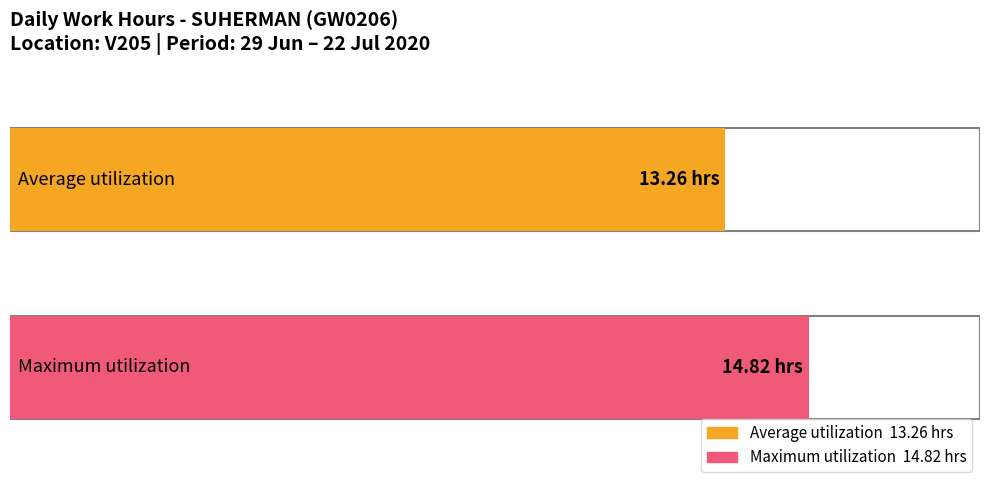

What is the greatest value displayed?

14.8